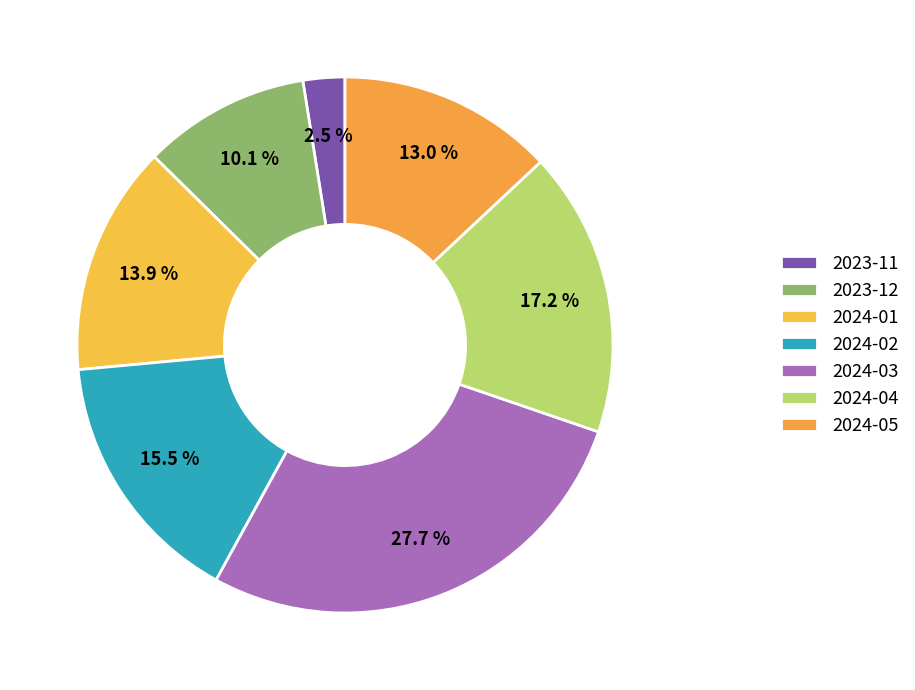

What is the total percentage of 2024-02 and 2024-01?

29.4%